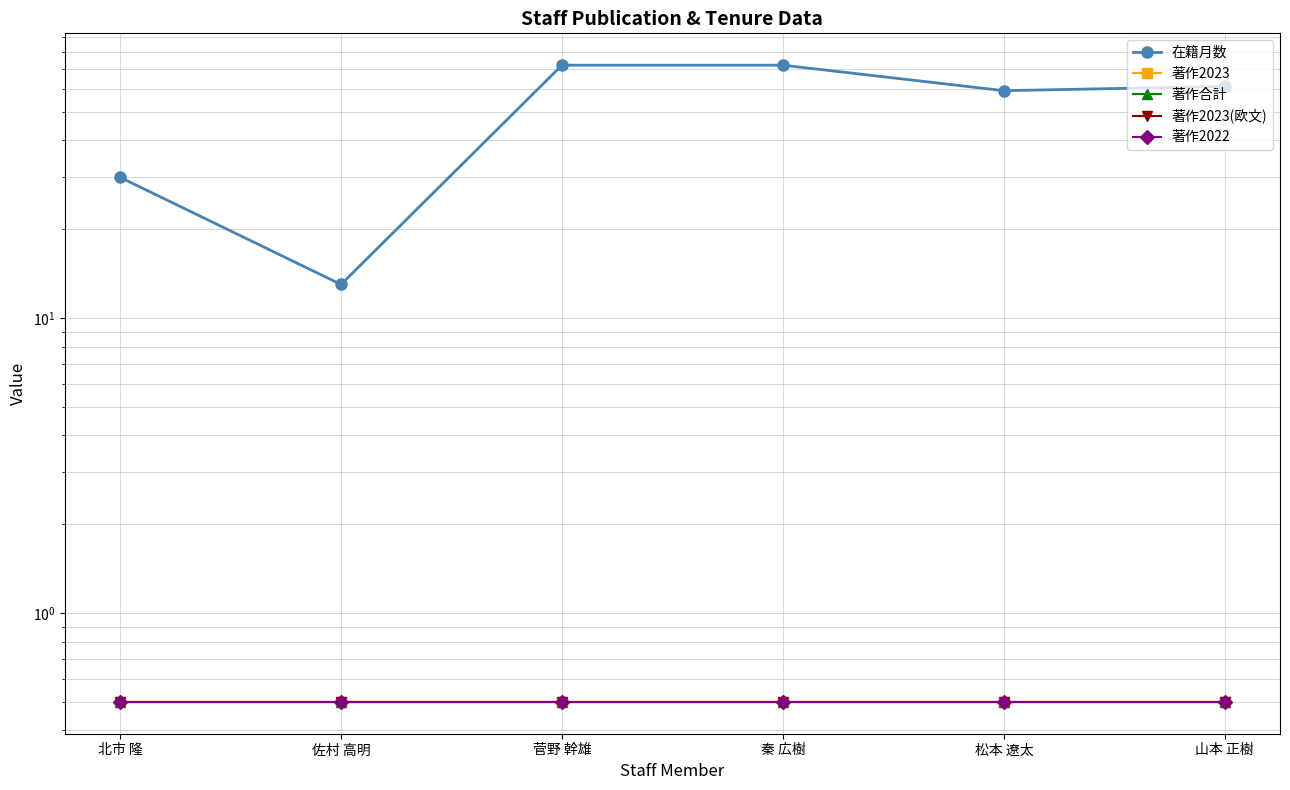

Which label corresponds to the largest value in the chart?

菅野 幹雄